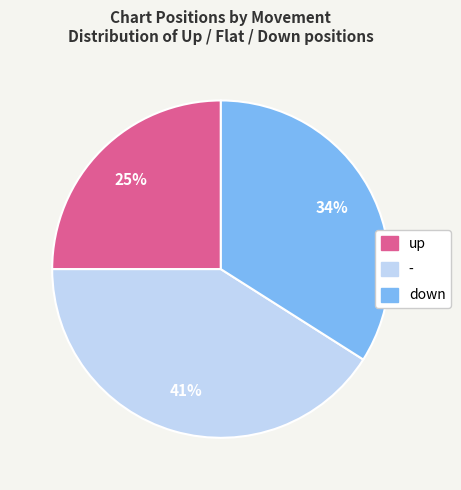

Which category has the biggest portion of the pie?

-